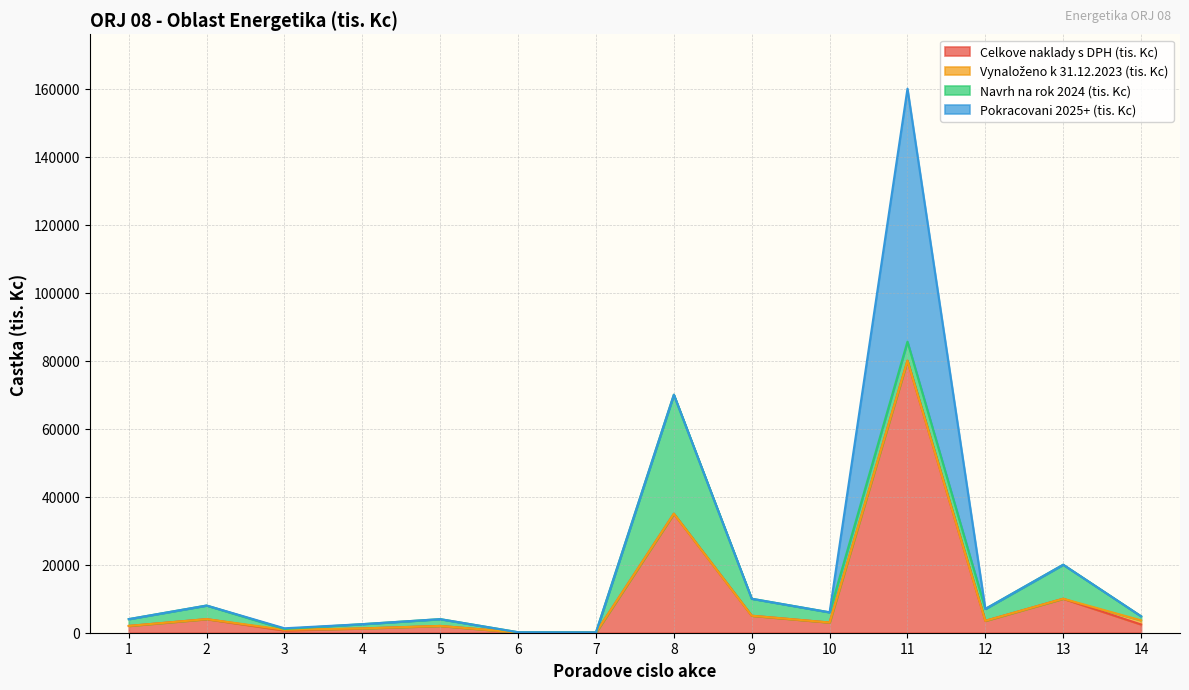

What is the difference between the second highest and minimum values in the Celkove naklady s DPH (tis. Kc) series?

34940